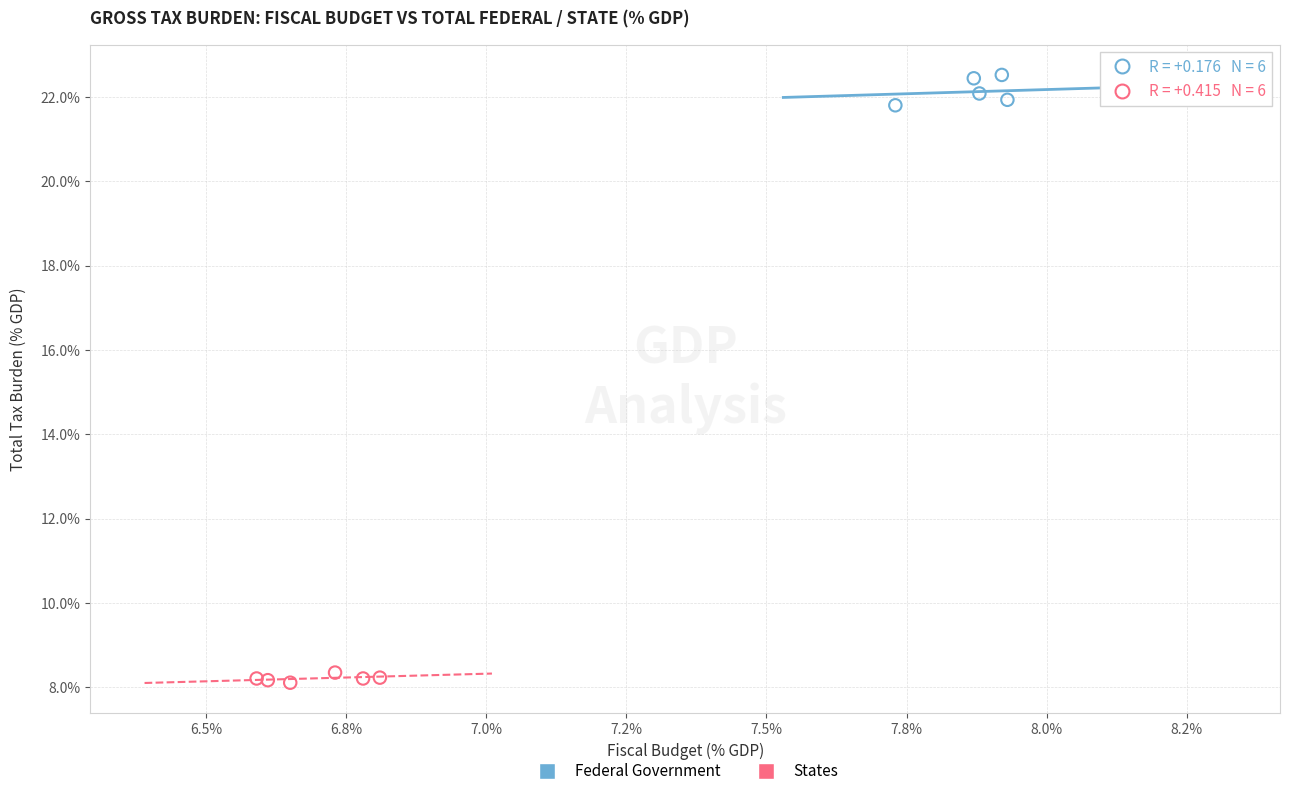

Which series contains the lowest Y value?

States